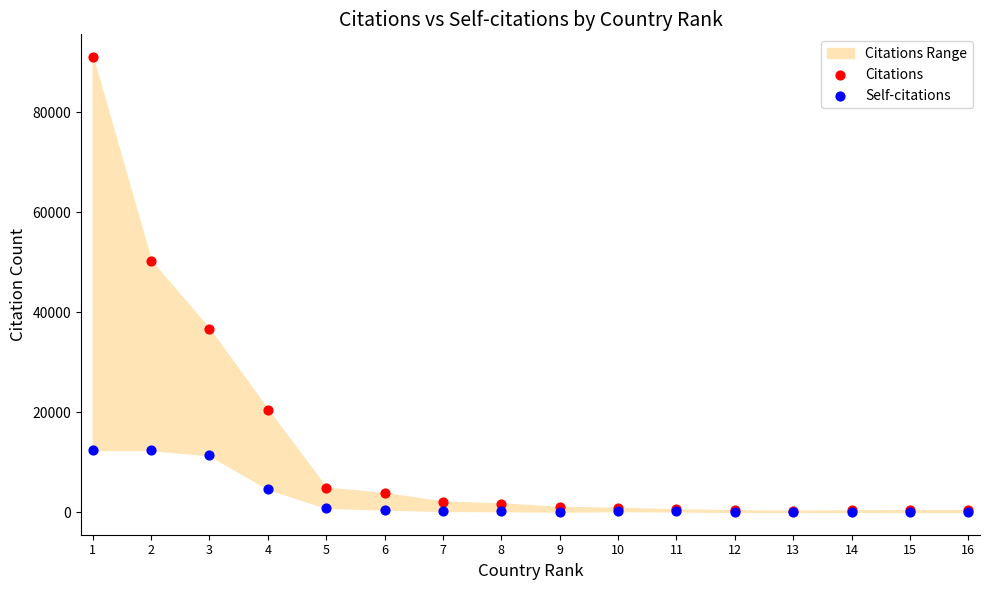

In the Citations series, what Y value is closest to 45649?

50273